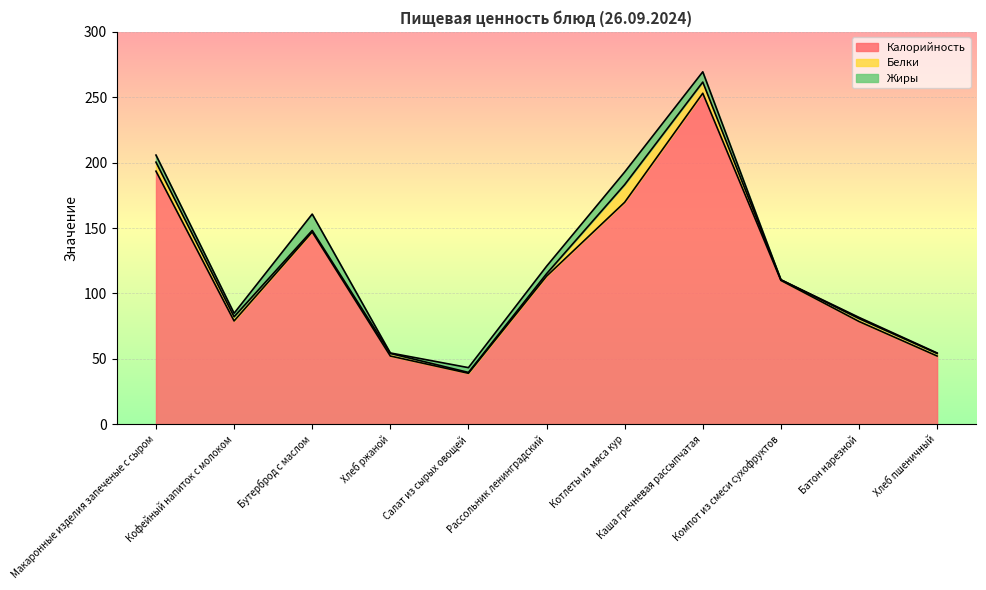

True or false: Калорийность and Белки intersect in this chart.

False